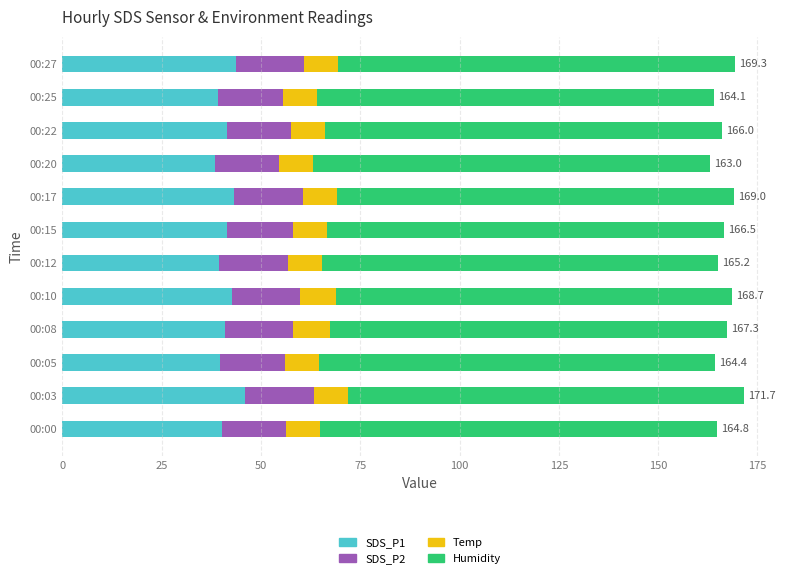

What is the difference between the second highest and minimum values in the SDS_P1 series?

5.3